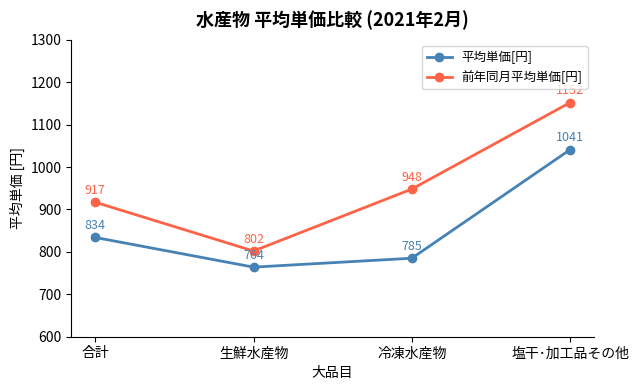

Count the number of data series in this chart.

2